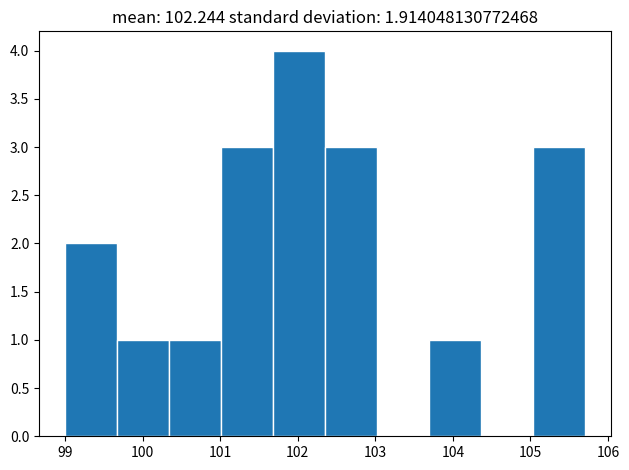

How tall is the bar that spans 105.03 to 105.70 on the x-axis? Neither the bar edges nor the heights are printed on the chart, so give them approximately, as read against the axes.

3